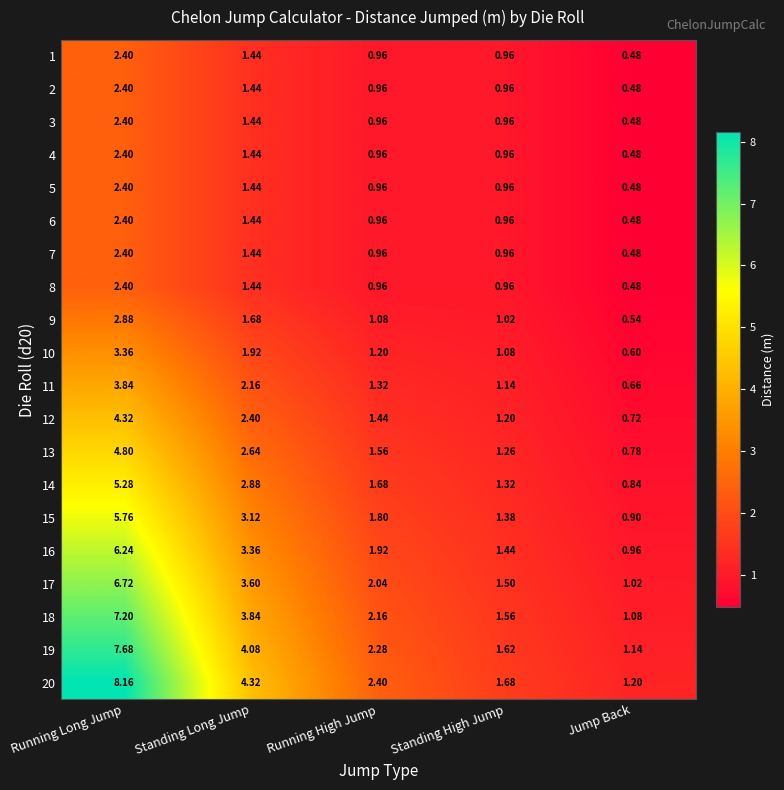

Where does the 14 series first go above 1?

Running Long Jump